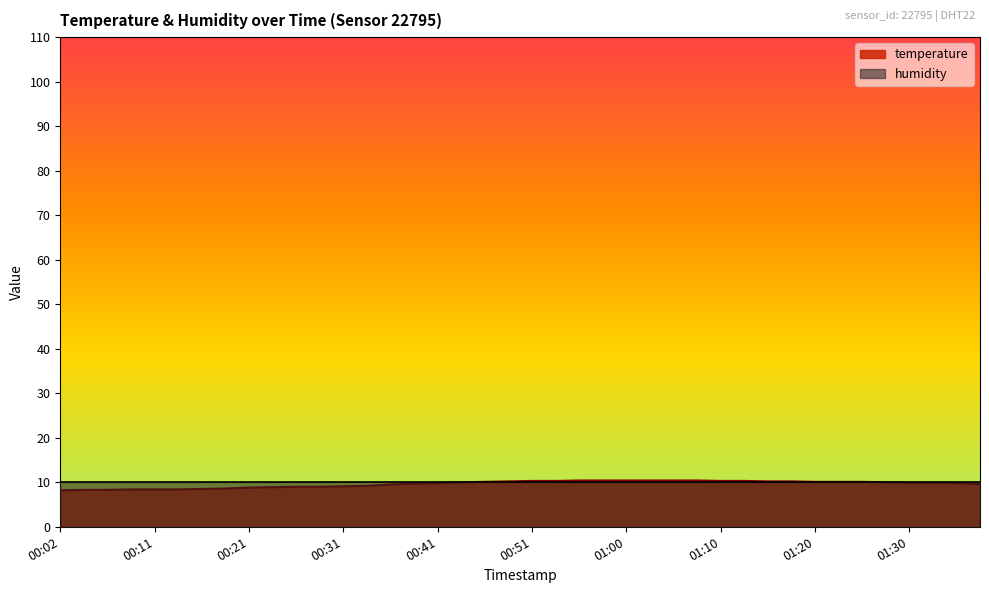

Which label corresponds to the smallest value in the chart?

00:02